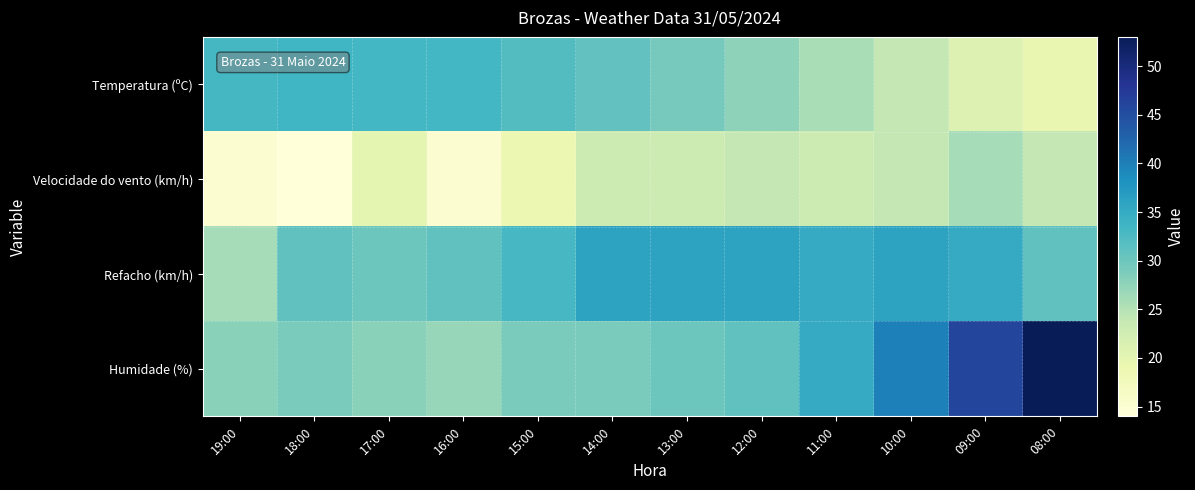

Reading right to left, transcribe all the data shown in this chart.

Temperatura (ºC): 08:00=19.5	09:00=21.0	10:00=24.0	11:00=25.8	12:00=27.7	13:00=29.3	14:00=30.8	15:00=32.1	16:00=33.2	17:00=33.3	18:00=33.6	19:00=33.1
Velocidade do vento (km/h): 08:00=24.0	09:00=26.0	10:00=24.0	11:00=23.0	12:00=24.0	13:00=23.0	14:00=23.0	15:00=19.0	16:00=15.0	17:00=20.0	18:00=14.0	19:00=15.0
Refacho (km/h): 08:00=31.0	09:00=35.0	10:00=36.0	11:00=35.0	12:00=36.0	13:00=36.0	14:00=36.0	15:00=33.0	16:00=31.0	17:00=30.0	18:00=31.0	19:00=26.0
Humidade (%): 08:00=53.0	09:00=46.0	10:00=40.0	11:00=35.0	12:00=31.0	13:00=30.0	14:00=29.0	15:00=29.0	16:00=27.0	17:00=28.0	18:00=29.0	19:00=28.0